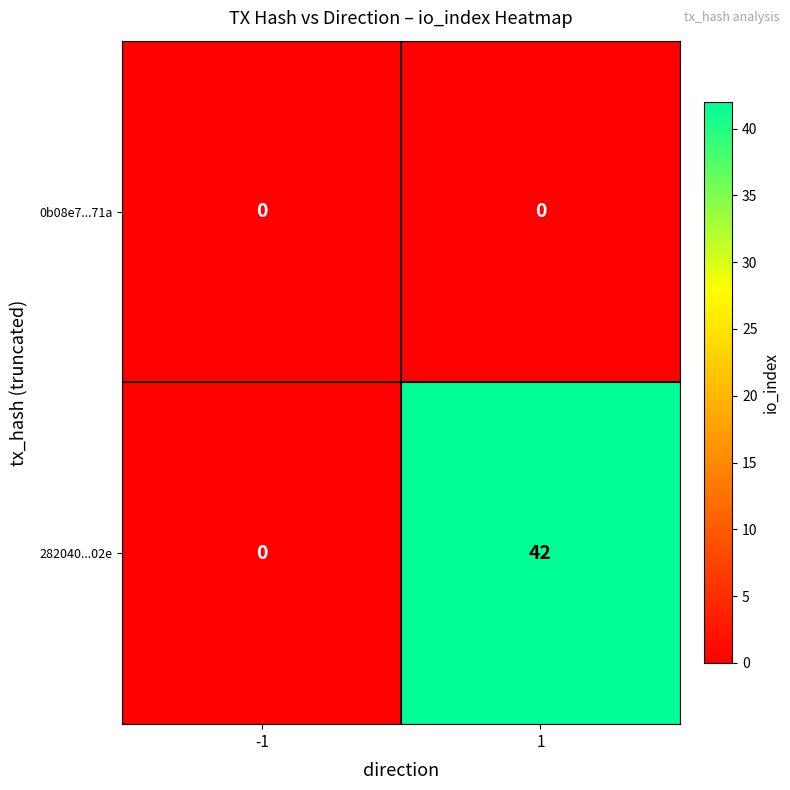

Between -1 and 1, which series saw the biggest shift?

282040...02e